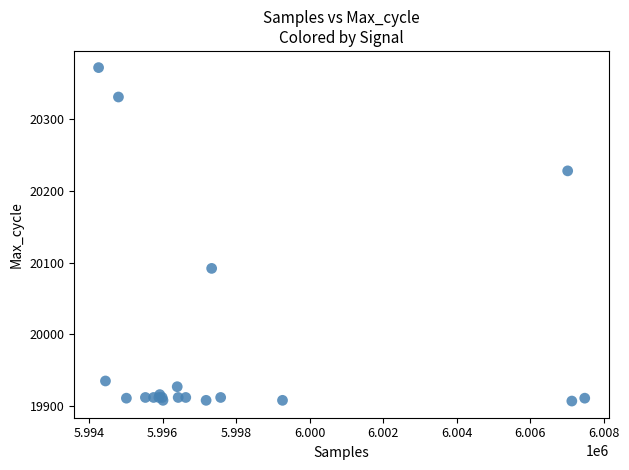

What Y value in the scatter plot is closest to 20139?

20092